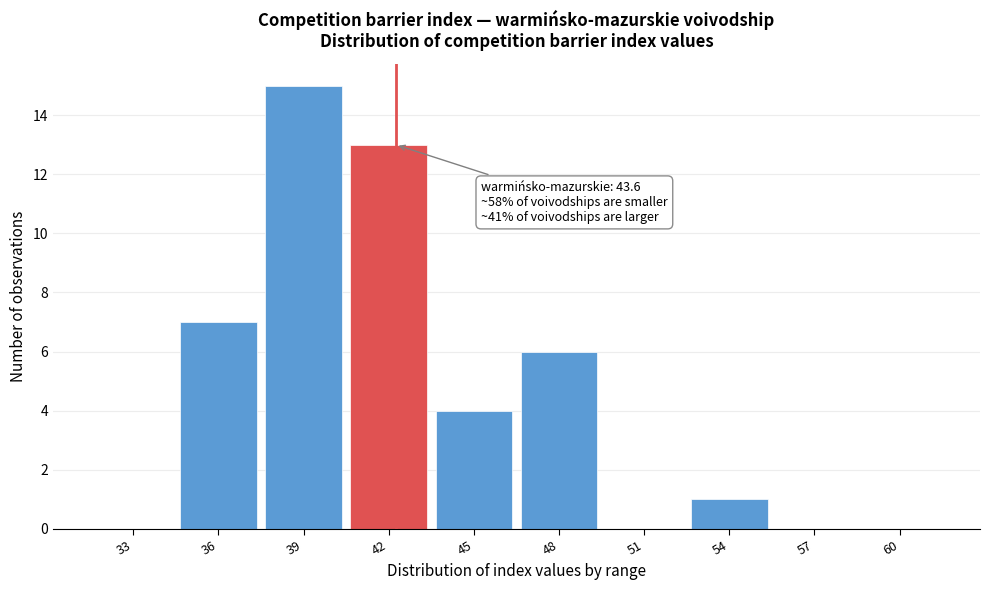

Reading left to right, what are all the values shown in this chart?

33=0	36=7	39=15	42=13	45=4	48=6	51=0	54=1	57=0	60=0